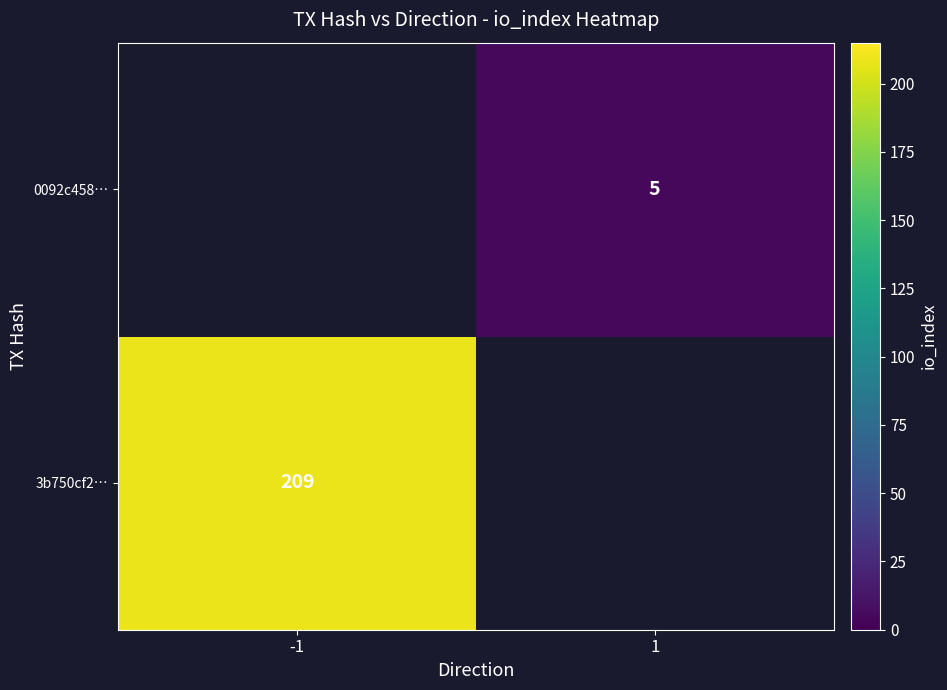

At which category does the chart reach its minimum across all series?

1